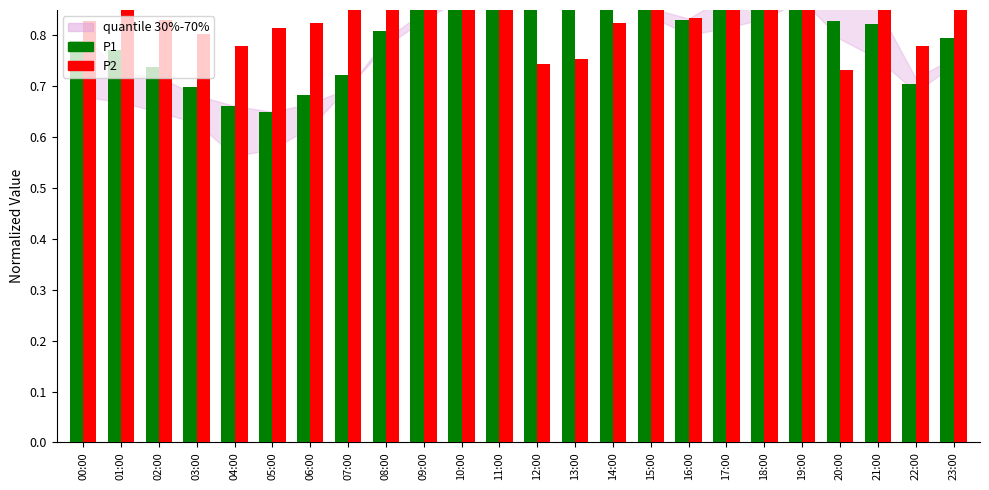

Is it true that P1 equals 1.0 at 12:00?

True